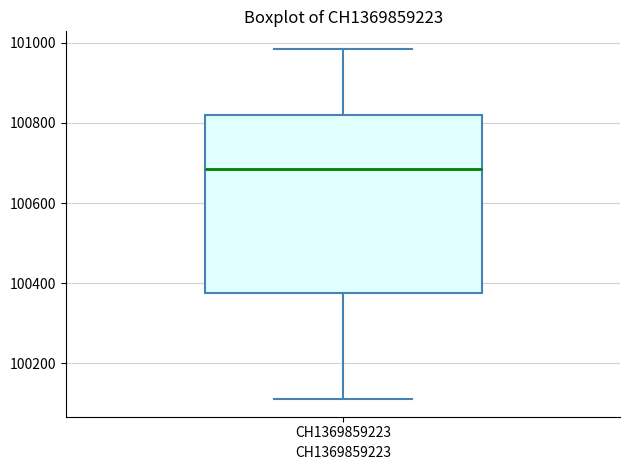

Where does the upper whisker of the box for CH1369859223 end on the y-axis? The values are not printed on the chart, so give them approximately, as read against the axis.

100980